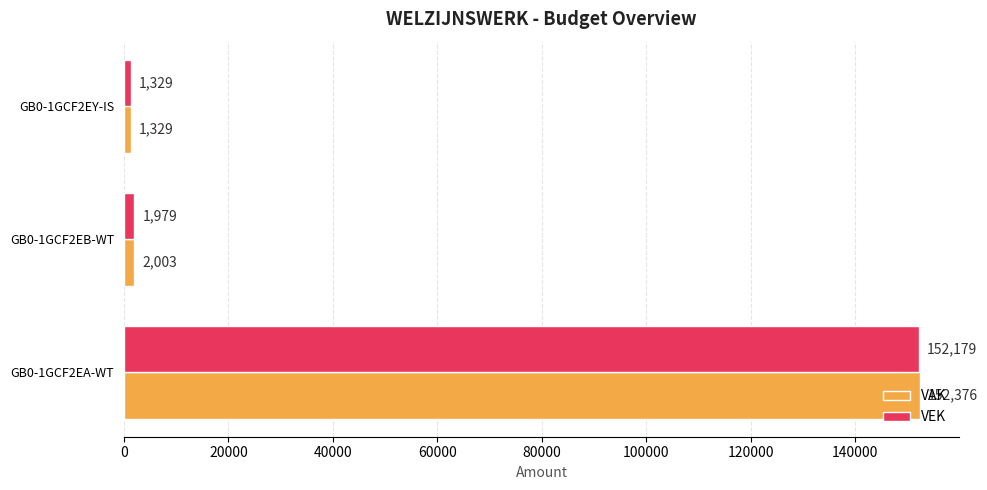

Which series changed the most between GB0-1GCF2EB-WT and GB0-1GCF2EY-IS?

VAK